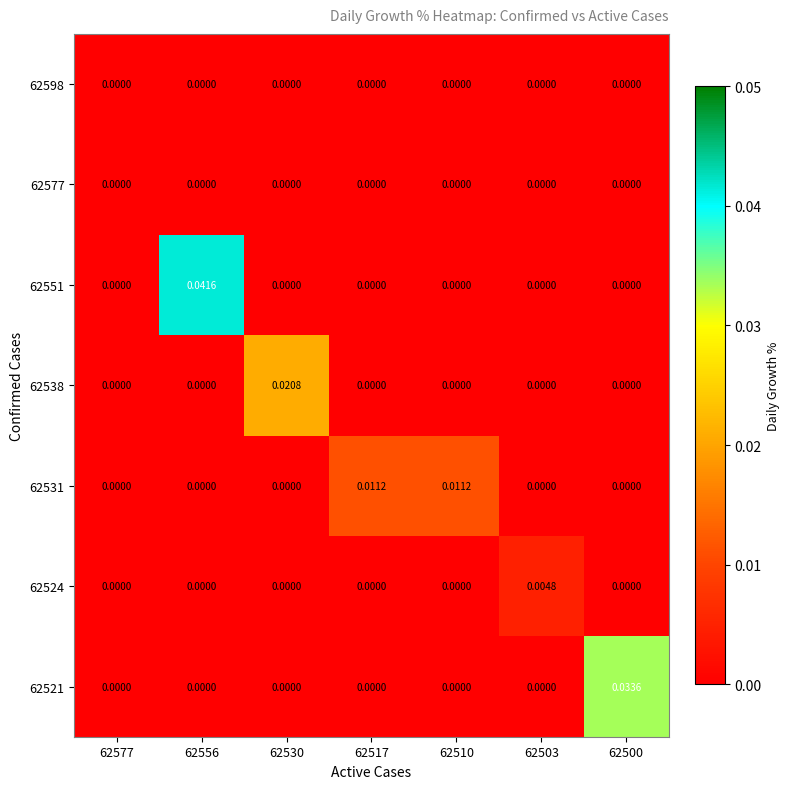

Between 62556 and 62500, which series saw the biggest shift?

62551